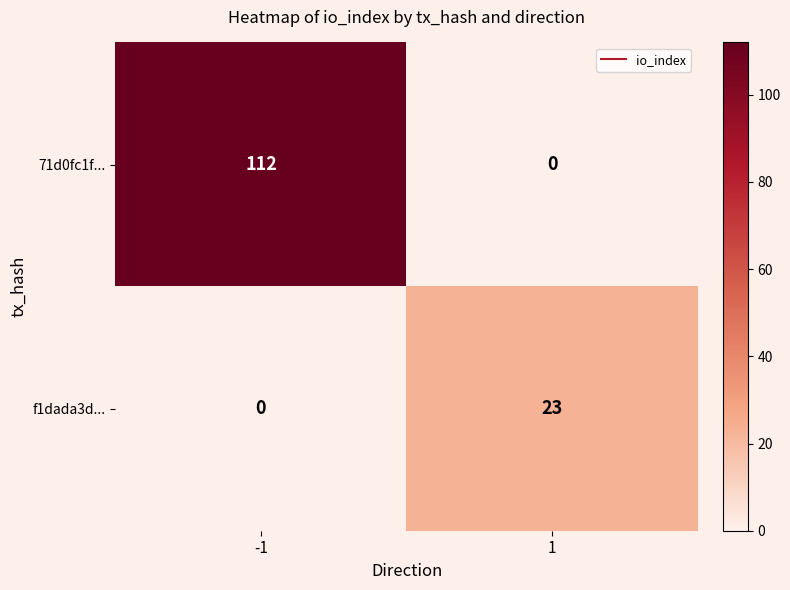

At how many categories does at least one series exceed 66?

1